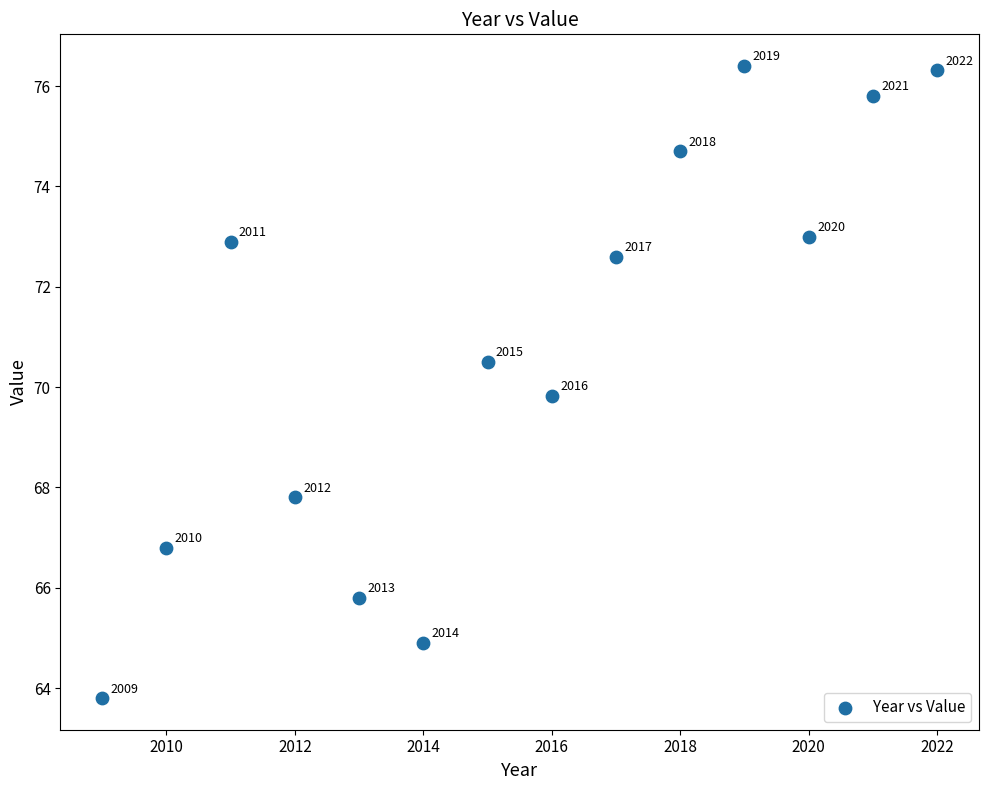

What Y value in the scatter plot is closest to 70?

69.8